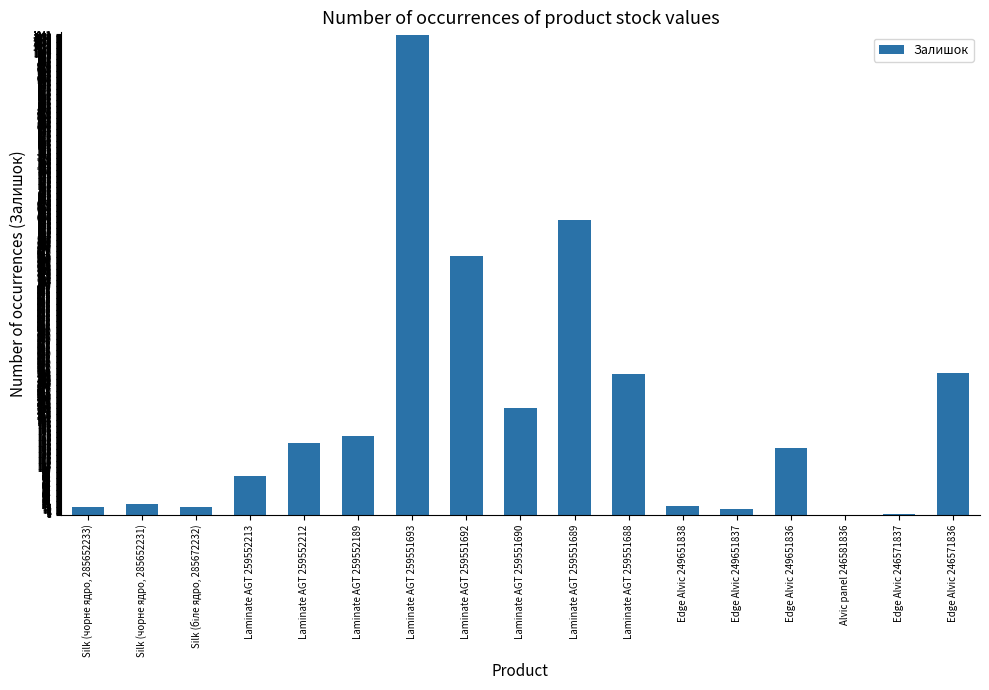

Are the bars grouped side by side (vs. stacked)?

No